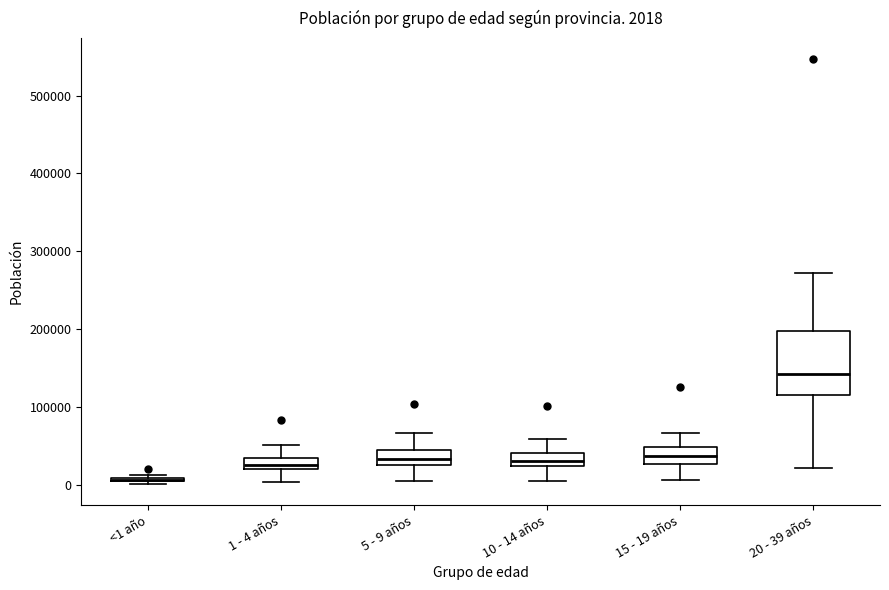

Which box is the tallest, from its lower edge to its upper edge?

20 - 39 años